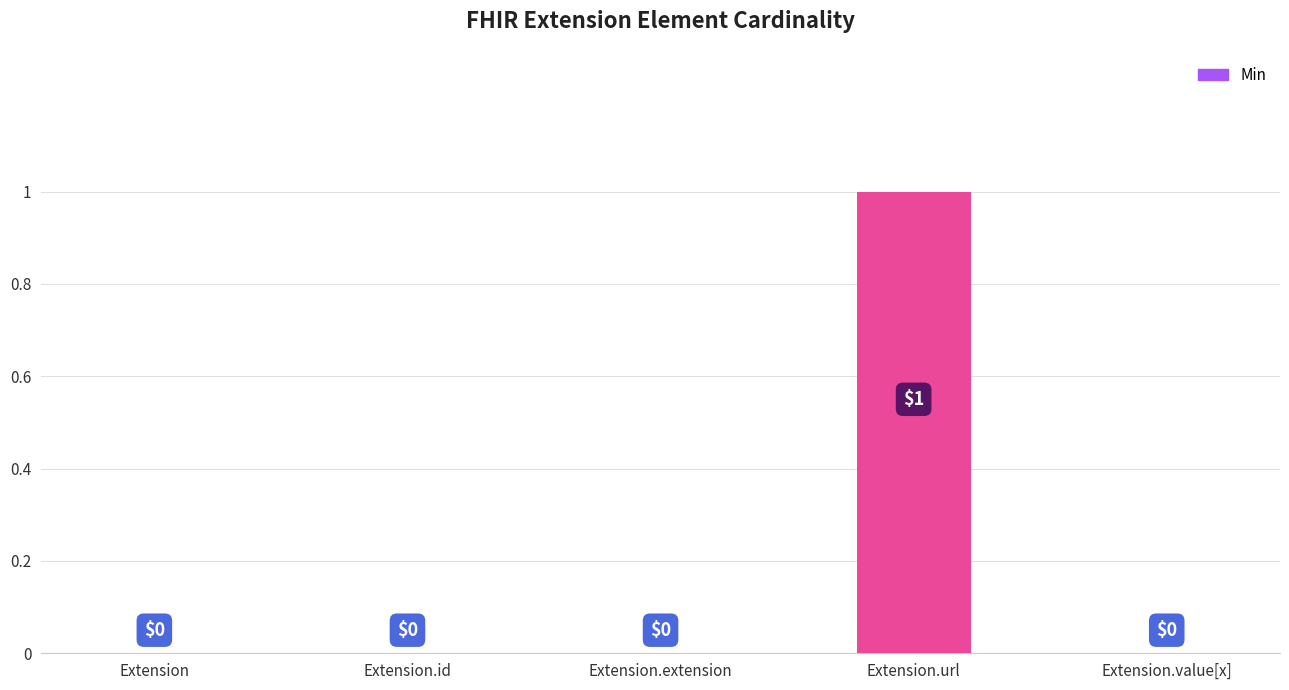

Count the values in the range 0 to 1.

5